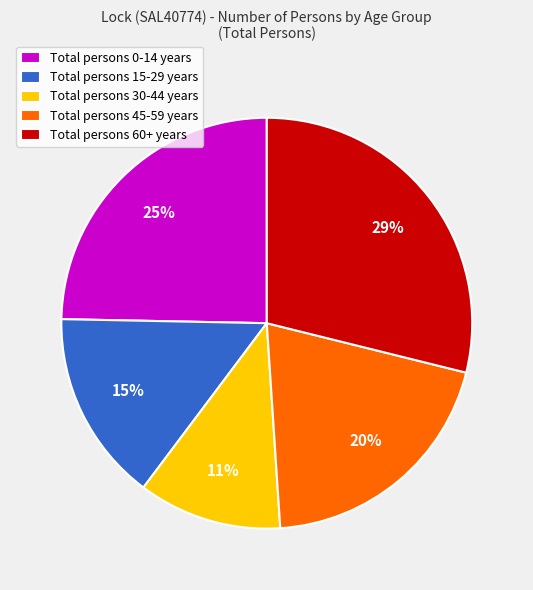

To the nearest percent, what is the difference between the largest and smallest slice percentages?

18%